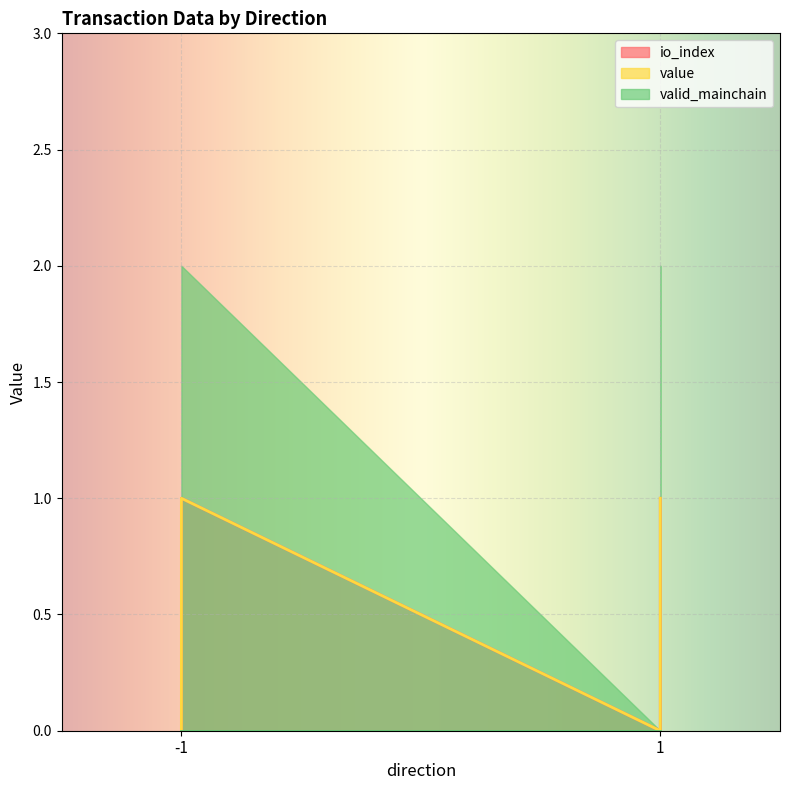

What is the sum of the io_index values at -1 and 1?

1.0